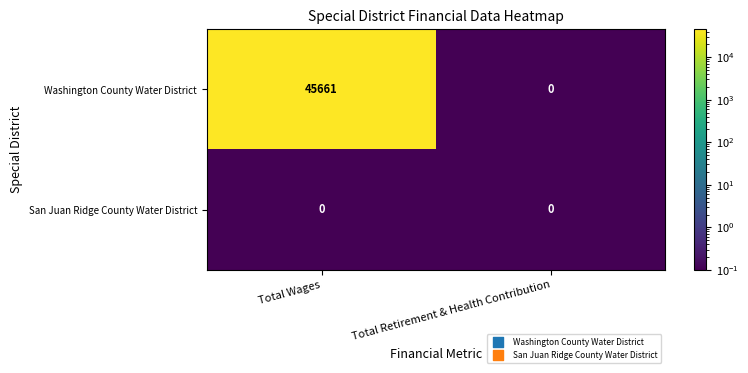

Reading left to right, what are all the values shown in this chart?

Washington County Water District: 45661	0
San Juan Ridge County Water District: 0	0